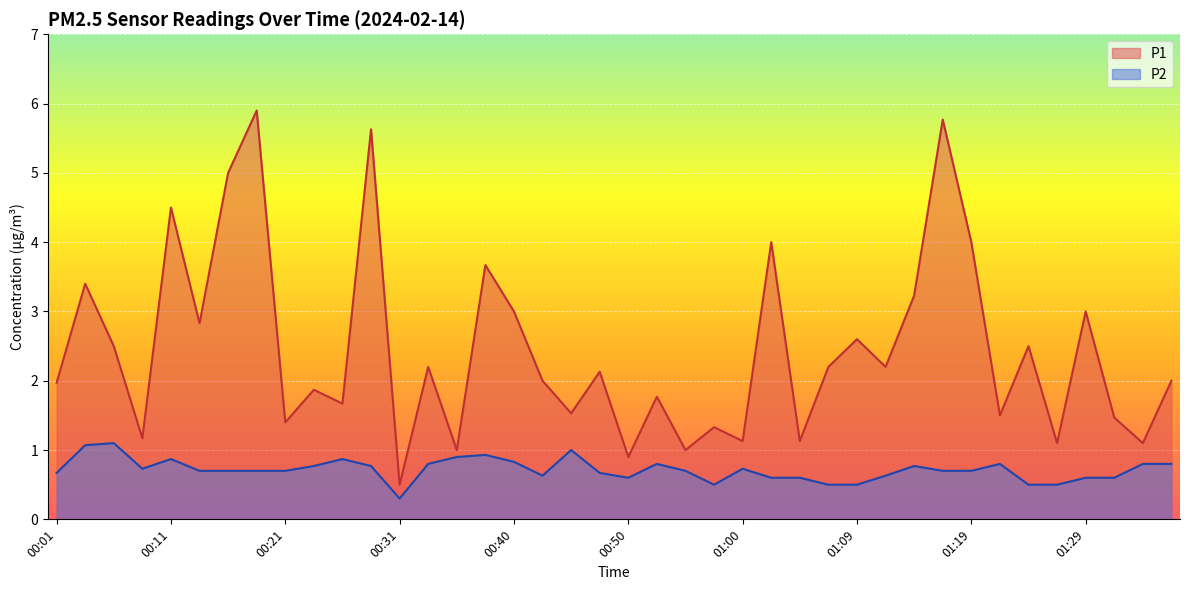

What is the label of the 11th point from the right?

01:12